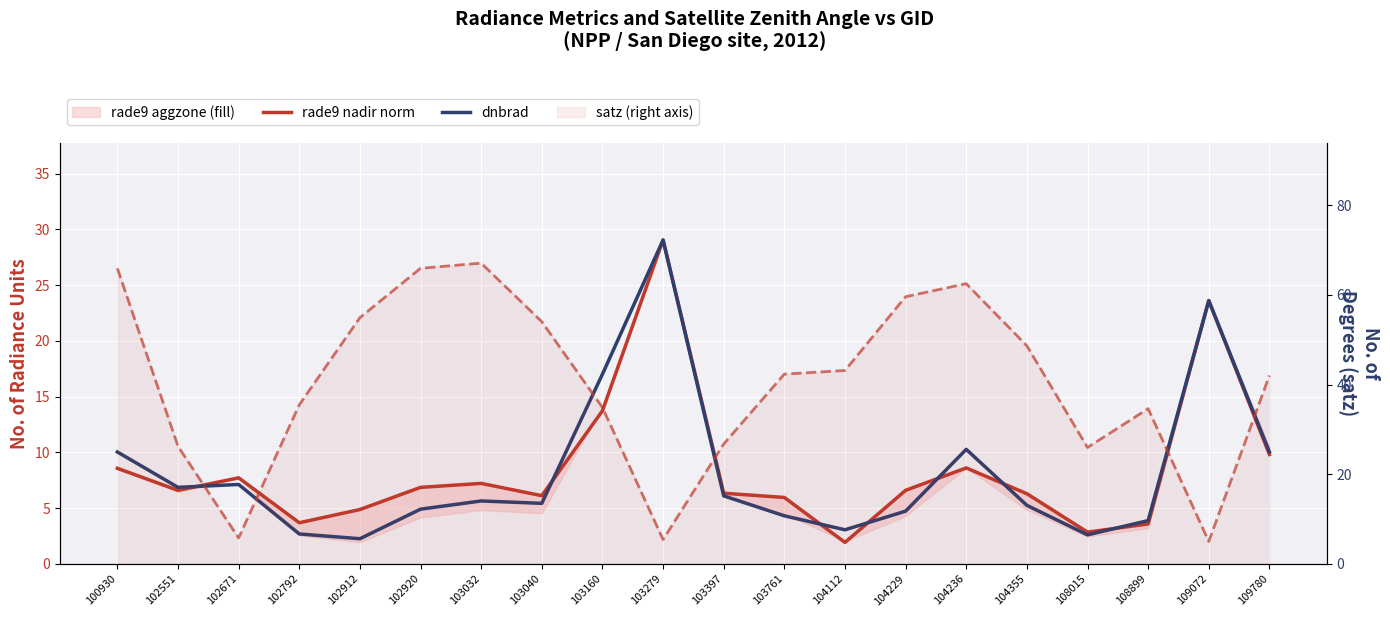

What is the minimum value shown in the chart?

1.9